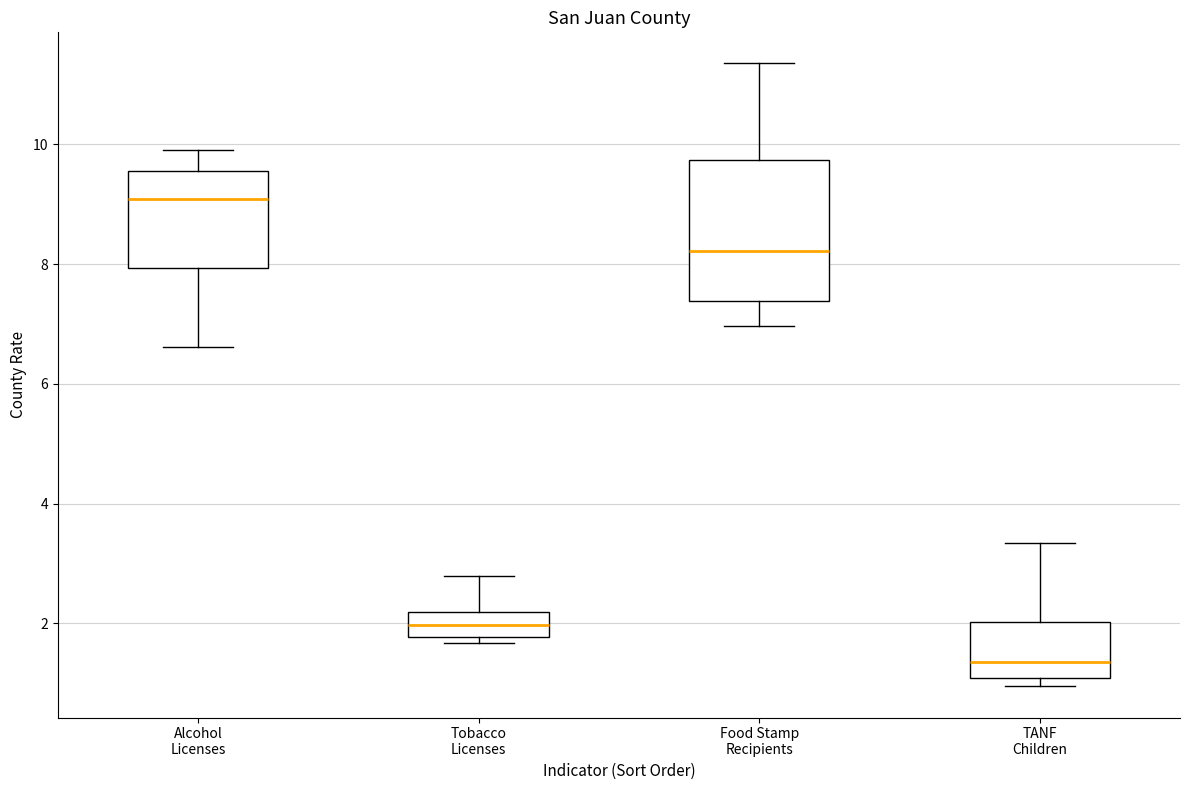

Reading left to right, read every box against the y-axis: the position of its median line, the range the box covers, and the ends of its whiskers. The values are not printed on the chart, so give them approximately, as read against the axis.

Alcohol Licenses: median 9.0, box 8.0 to 9.6, whiskers 6.6 to 10.0
Tobacco Licenses: median 2.0, box 1.8 to 2.2, whiskers 1.6 to 2.8
Food Stamp Recipients: median 8.2, box 7.4 to 9.8, whiskers 7.0 to 11.4
TANF Children: median 1.4, box 1.0 to 2.0, whiskers 1.0 (just below the box's lower edge) to 3.4